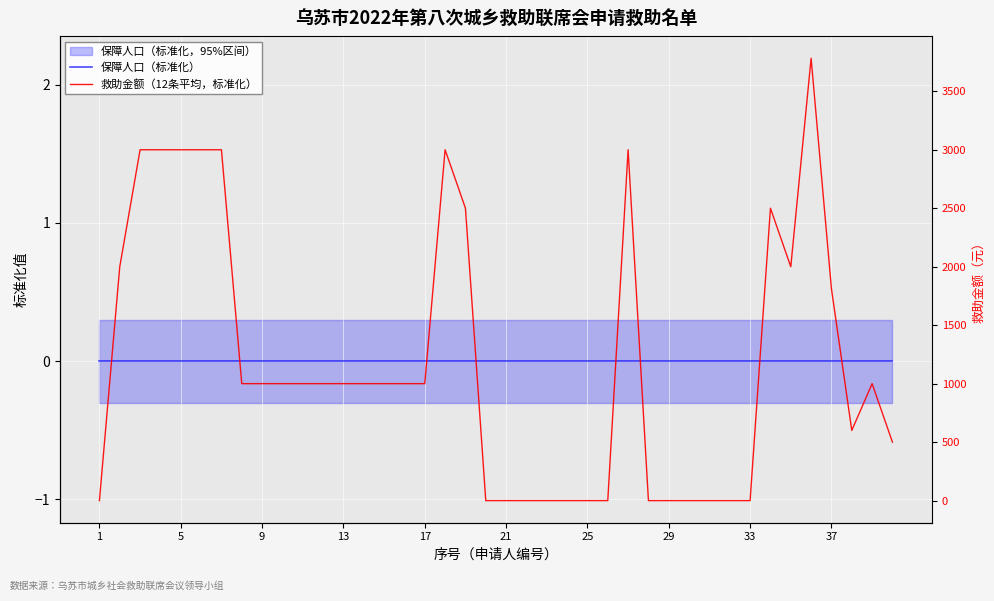

Between 17 and 25, which series saw the biggest shift?

救助金额（12条平均，标准化）